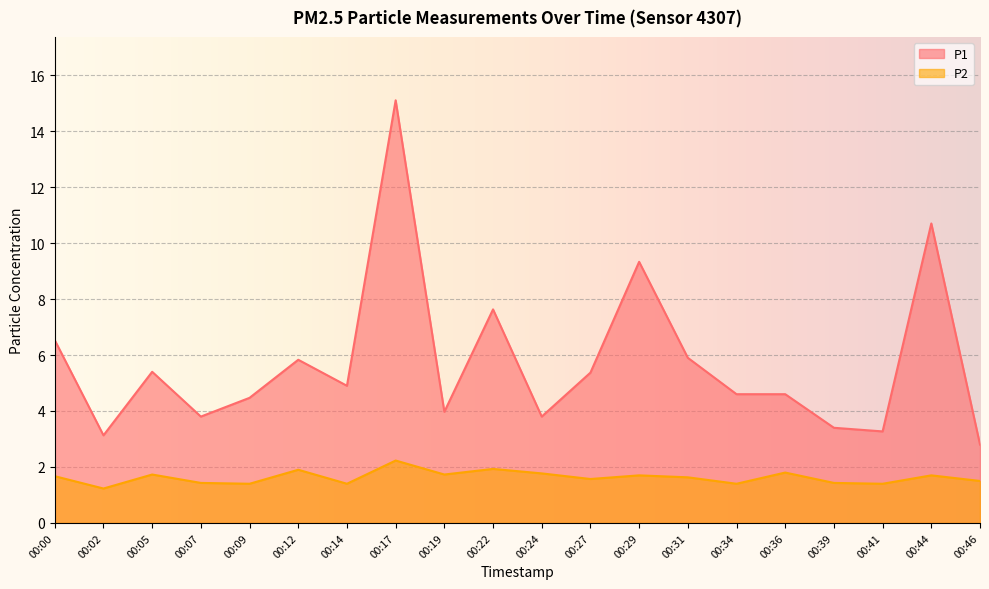

What is the difference between the P2 values at 00:27 and 00:19?

0.2